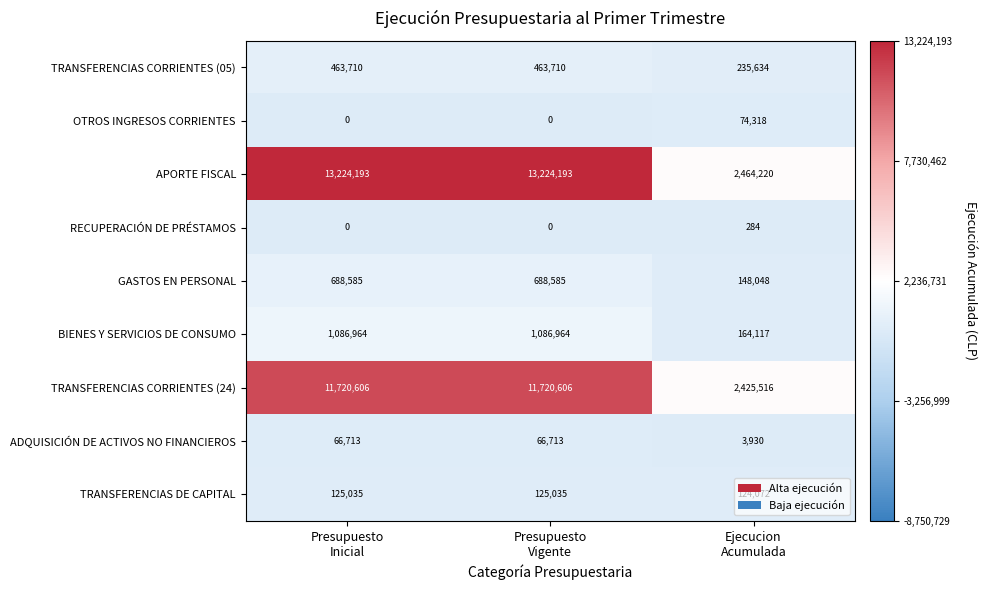

Between Presupuesto
Vigente and Ejecucion
Acumulada, which series saw the biggest shift?

APORTE FISCAL